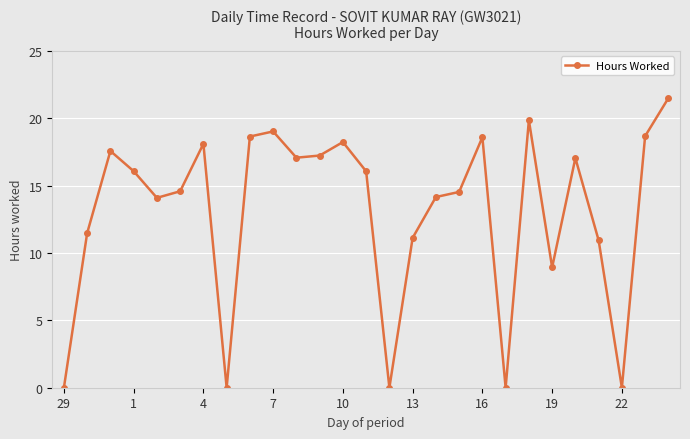

What is the value of the 14th point from the left?

16.1